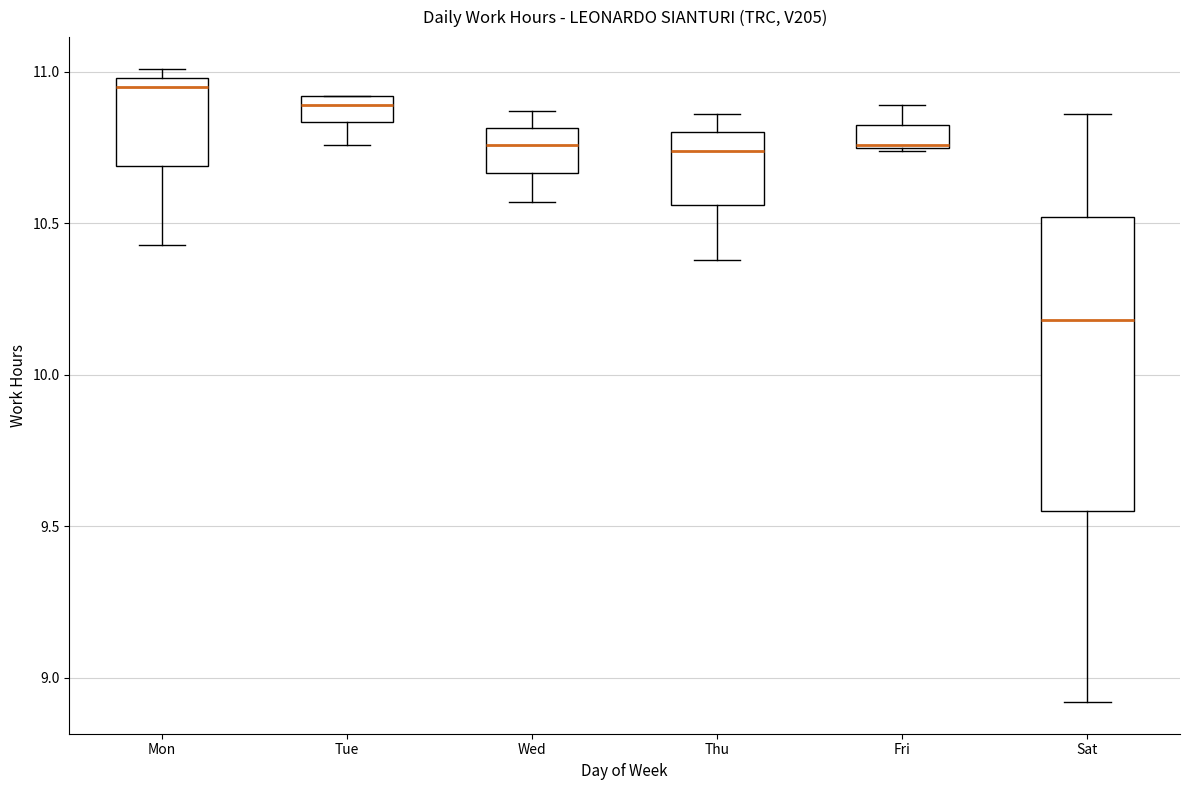

Which box is the tallest, from its lower edge to its upper edge?

Sat